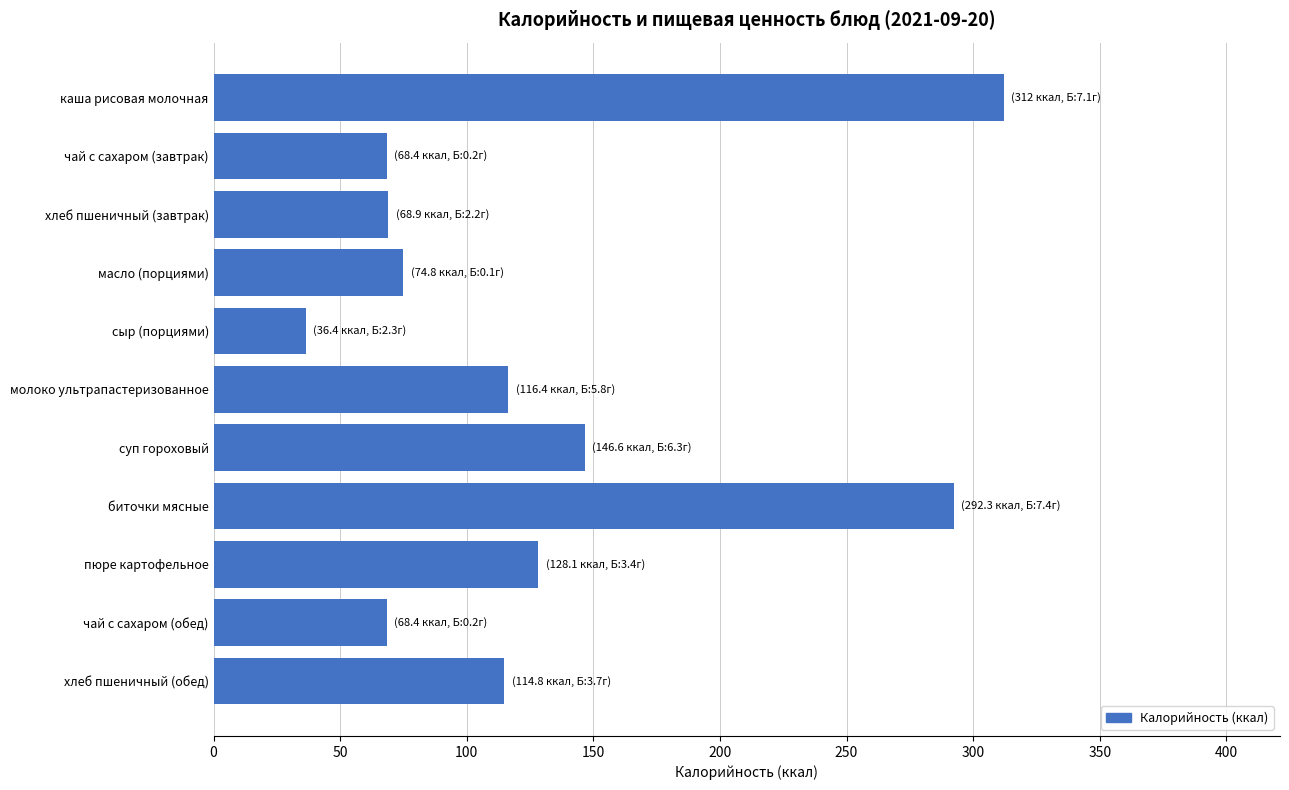

Which label corresponds to the smallest value in the chart?

сыр (порциями)